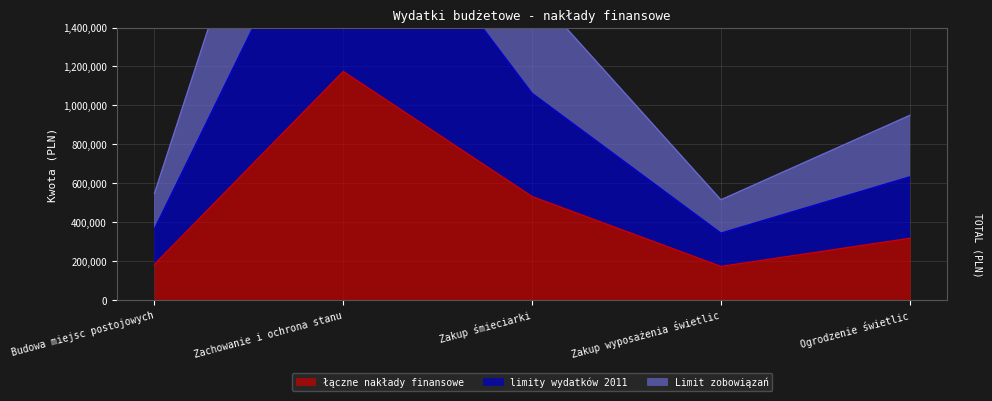

What are all the series names shown in the legend?

łączne nakłady finansowe, limity wydatków 2011, Limit zobowiązań